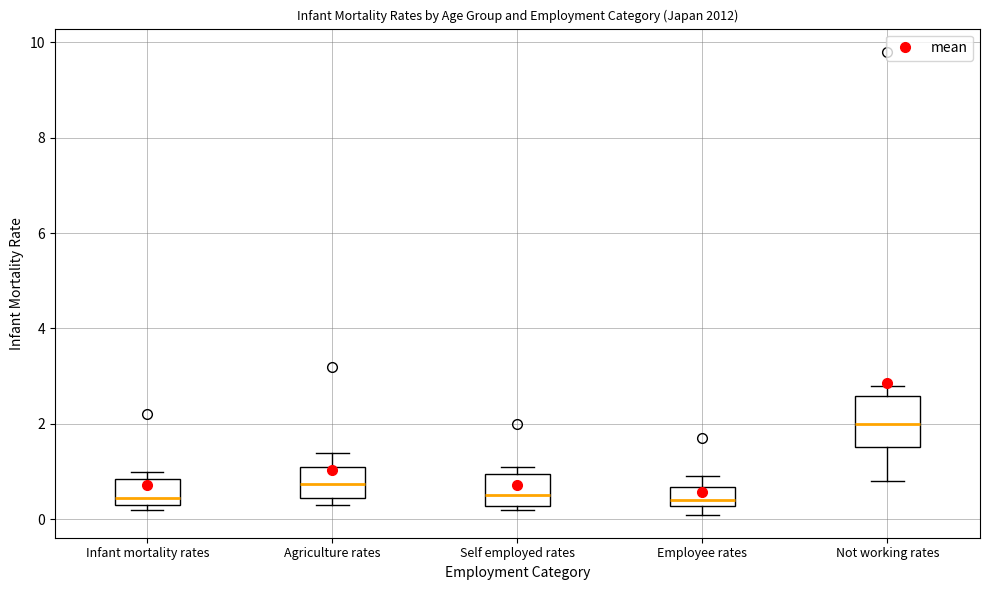

Which box is the tallest, from its lower edge to its upper edge?

Not working rates